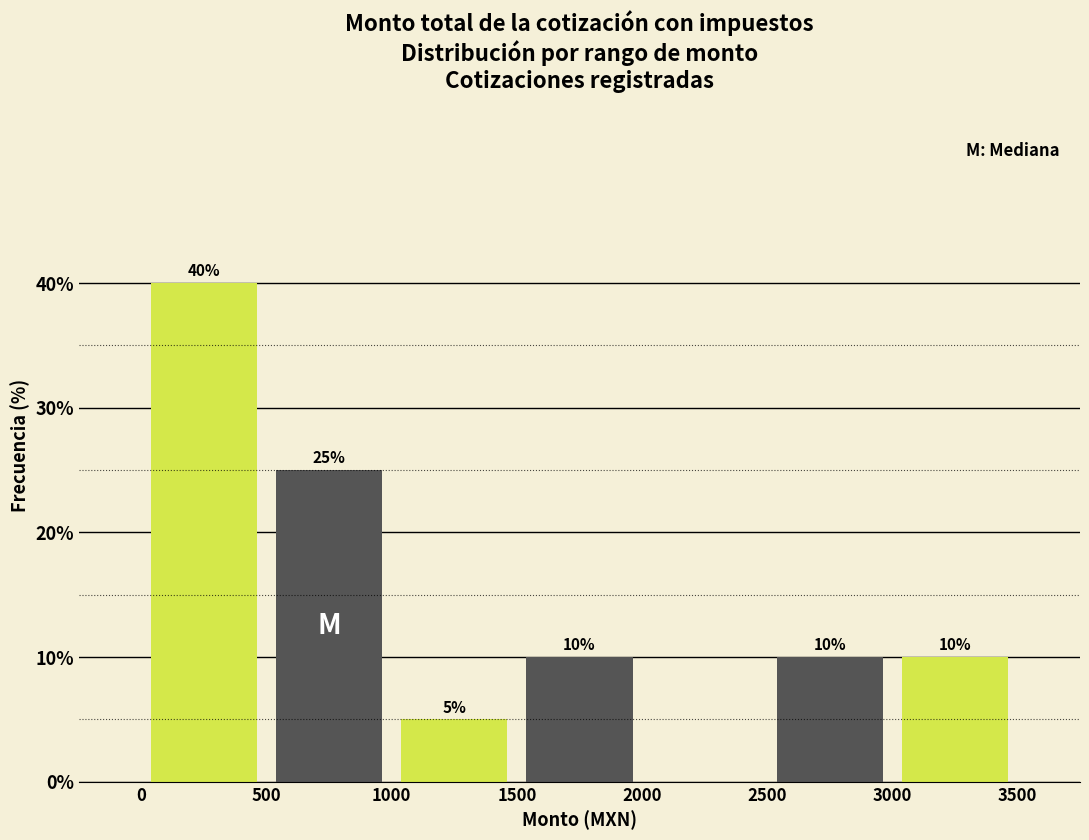

Which range on the x-axis has the tallest bar?

0 to 500